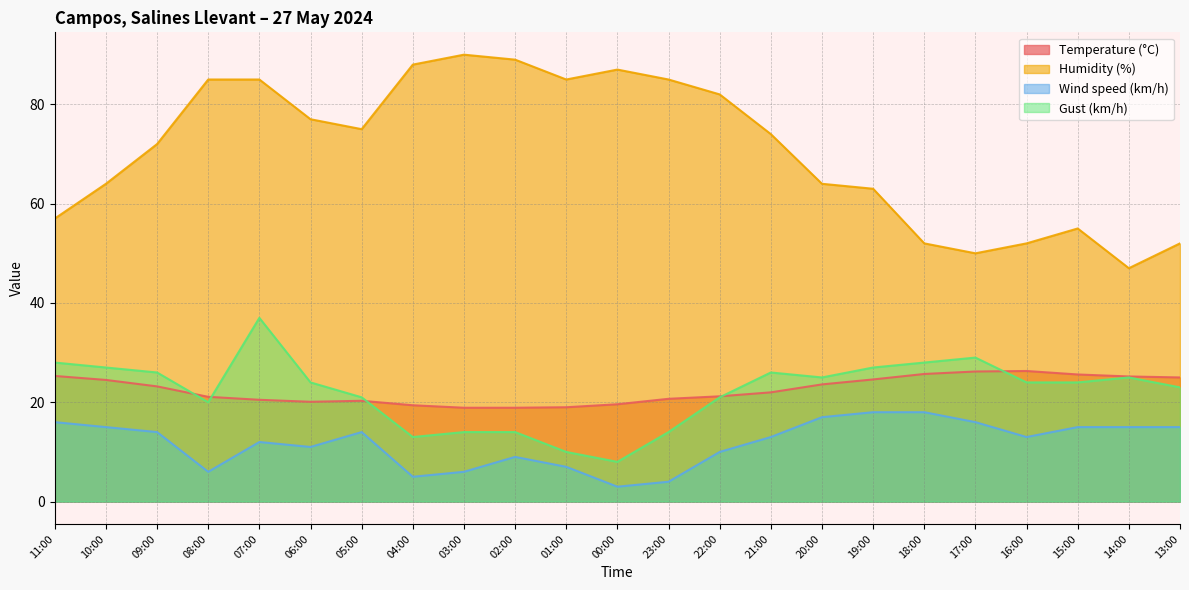

Reading left to right, transcribe all the data shown in this chart.

Temperature (°C): 25.3	24.5	23.2	21.1	20.5	20.1	20.3	19.4	18.9	18.9	19.0	19.6	20.7	21.2	22.0	23.6	24.6	25.7	26.2	26.3	25.6	25.2	25.0
Humidity (%): 57.0	64.0	72.0	85.0	85.0	77.0	75.0	88.0	90.0	89.0	85.0	87.0	85.0	82.0	74.0	64.0	63.0	52.0	50.0	52.0	55.0	47.0	52.0
Wind speed (km/h): 16.0	15.0	14.0	6.0	12.0	11.0	14.0	5.0	6.0	9.0	7.0	3.0	4.0	10.0	13.0	17.0	18.0	18.0	16.0	13.0	15.0	15.0	15.0
Gust (km/h): 28.0	27.0	26.0	20.0	37.0	24.0	21.0	13.0	14.0	14.0	10.0	8.0	14.0	21.0	26.0	25.0	27.0	28.0	29.0	24.0	24.0	25.0	23.0